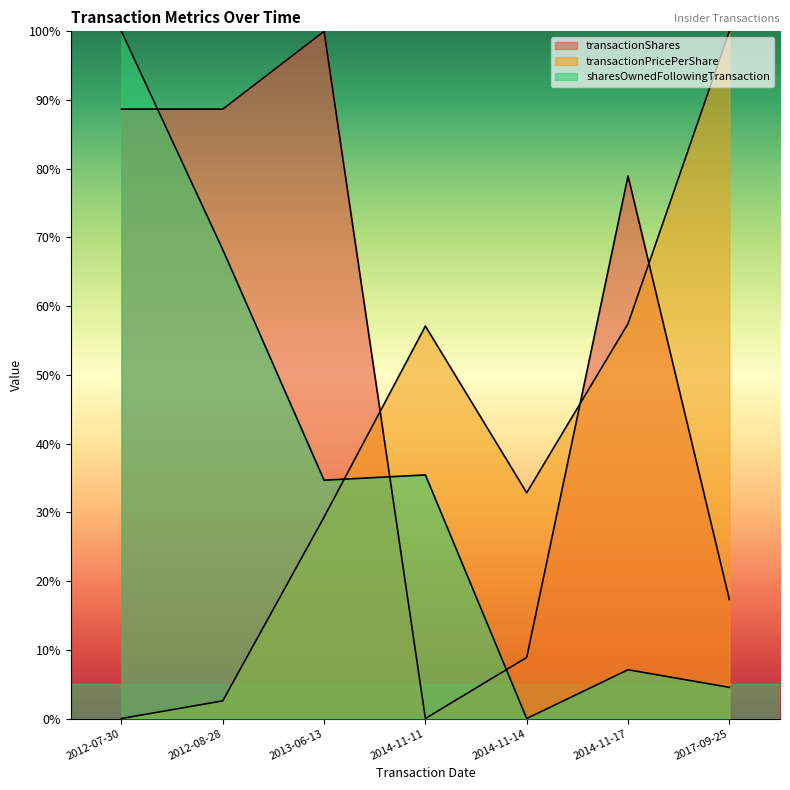

Read the transactionPricePerShare value at 2013-06-13.

29.3